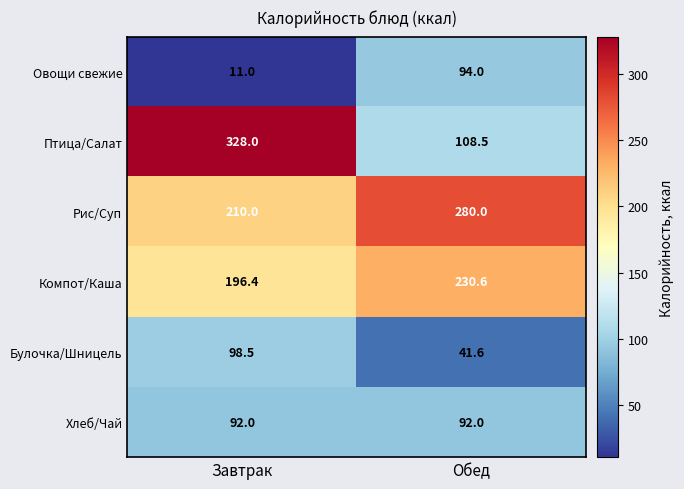

At which category is the sum across all series the highest?

Завтрак